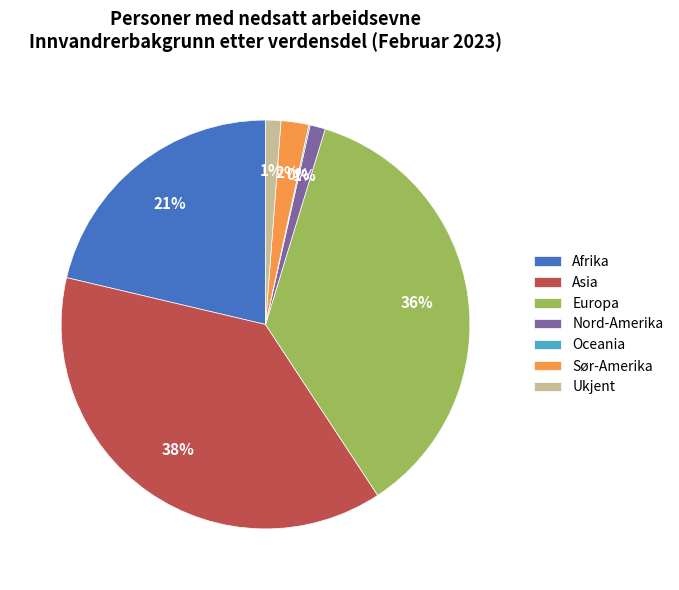

The Asia slice represents 43% of the pie. True or false?

False